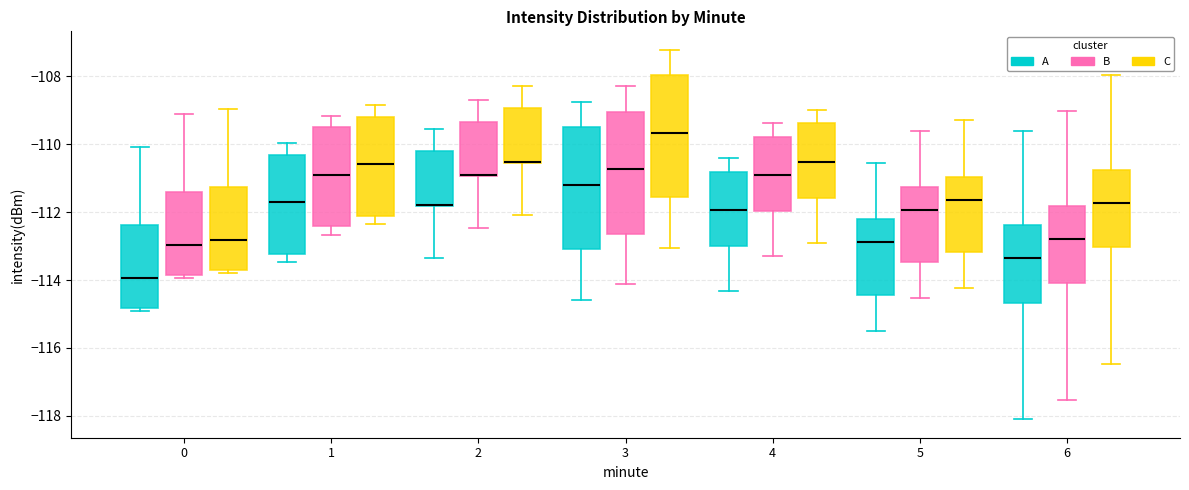

Reading left to right, read every box against the y-axis: the position of its median line, the range the box covers, and the ends of its whiskers. The values are not printed on the chart, so give them approximately, as read against the axis.

0 (A): median -114.0, box -114.8 to -112.4, whiskers -114.8 (just below the box's lower edge) to -110.0
0 (B): median -113.0, box -113.8 to -111.4, whiskers -114.0 to -109.2
0 (C): median -112.8, box -113.8 to -111.2, whiskers -113.8 (just below the box's lower edge) to -109.0
1 (A): median -111.8, box -113.2 to -110.4, whiskers -113.4 to -110.0
1 (B): median -111.0, box -112.4 to -109.4, whiskers -112.6 to -109.2
1 (C): median -110.6, box -112.0 to -109.2, whiskers -112.4 to -108.8
2 (A): median -111.8 (drawn on the box's lower edge), box -111.8 to -110.2, whiskers -113.4 to -109.6
2 (B): median -111.0 (drawn on the box's lower edge), box -111.0 to -109.4, whiskers -112.4 to -108.6
2 (C): median -110.6 (drawn on the box's lower edge), box -110.6 to -109.0, whiskers -112.0 to -108.2
3 (A): median -111.2, box -113.0 to -109.6, whiskers -114.6 to -108.8
3 (B): median -110.8, box -112.6 to -109.0, whiskers -114.2 to -108.2
3 (C): median -109.6, box -111.6 to -108.0, whiskers -113.0 to -107.2
4 (A): median -112.0, box -113.0 to -110.8, whiskers -114.4 to -110.4
4 (B): median -110.8, box -112.0 to -109.8, whiskers -113.2 to -109.4
4 (C): median -110.6, box -111.6 to -109.4, whiskers -113.0 to -109.0
5 (A): median -112.8, box -114.4 to -112.2, whiskers -115.4 to -110.6
5 (B): median -112.0, box -113.4 to -111.2, whiskers -114.6 to -109.6
5 (C): median -111.6, box -113.2 to -111.0, whiskers -114.2 to -109.4
6 (A): median -113.4, box -114.6 to -112.4, whiskers -118.0 to -109.6
6 (B): median -112.8, box -114.0 to -111.8, whiskers -117.6 to -109.0
6 (C): median -111.8, box -113.0 to -110.8, whiskers -116.4 to -108.0